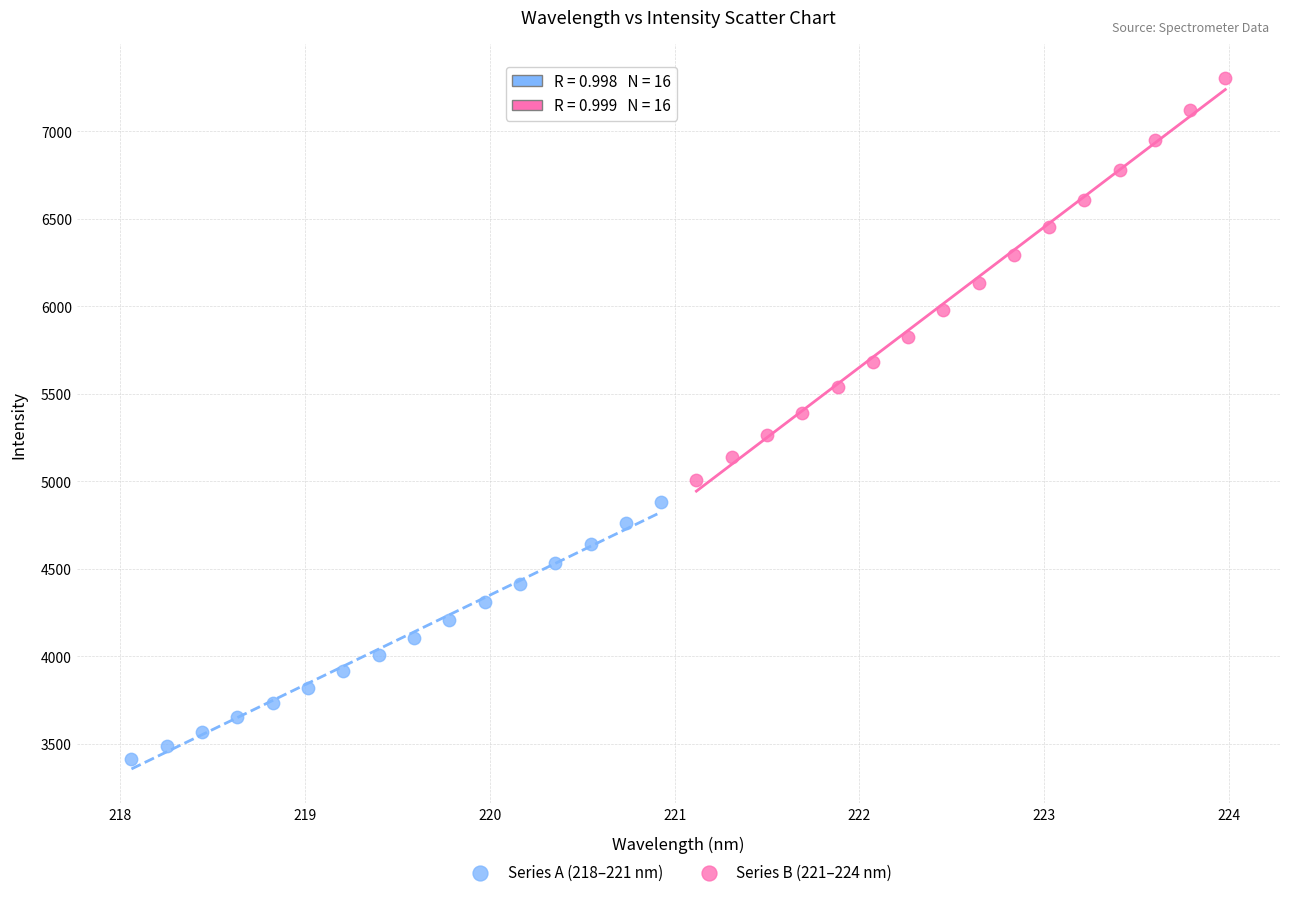

Which series contains the lowest Y value?

Series A (218–221 nm)